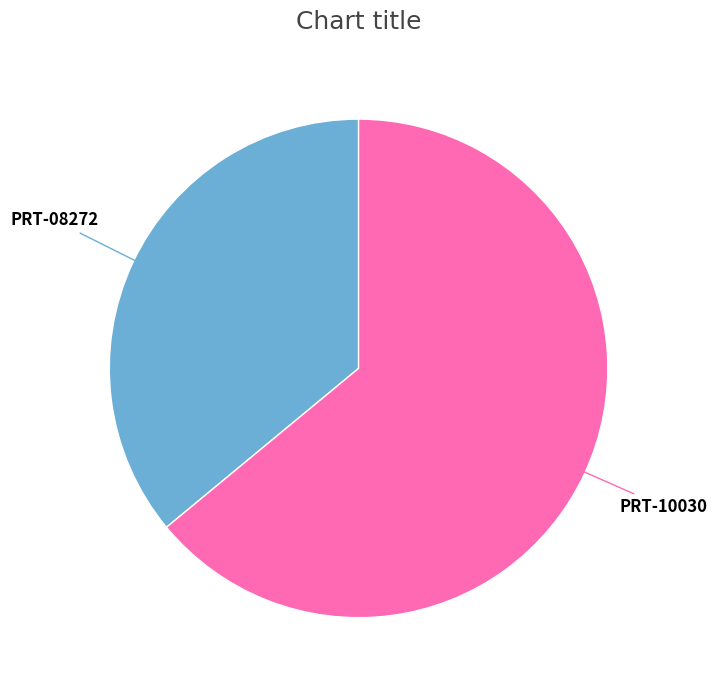

Is the sum of PRT-10030 and PRT-08272 greater than half?

Yes